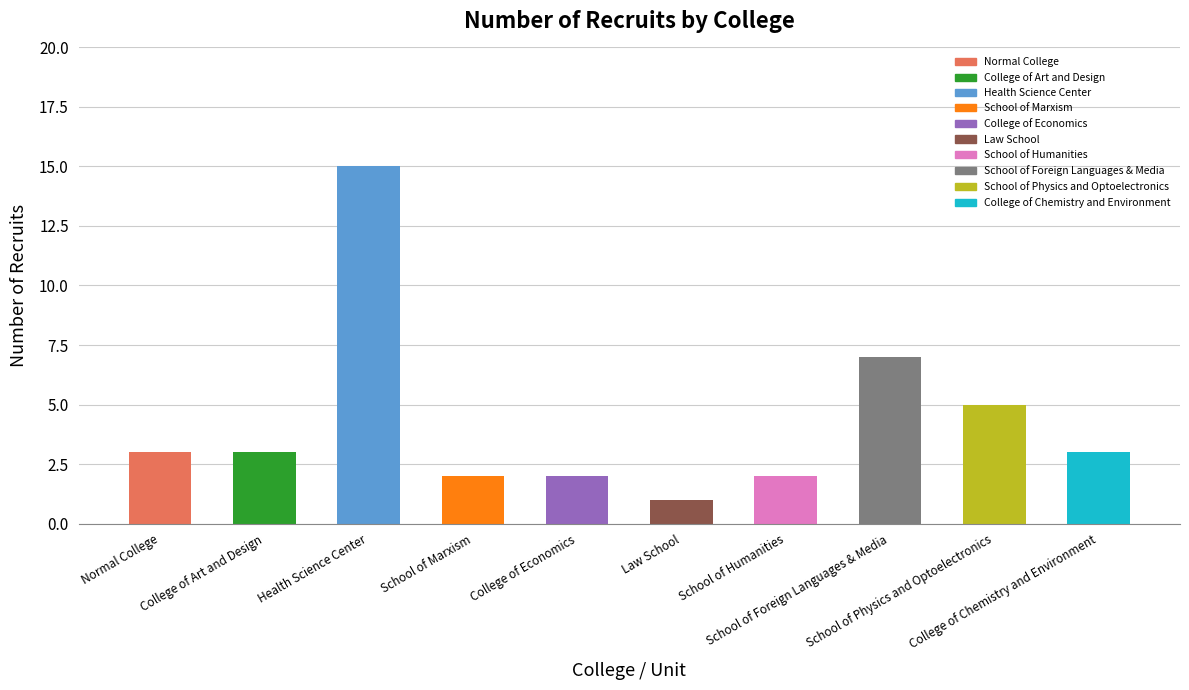

What is the minimum value shown in the chart?

1